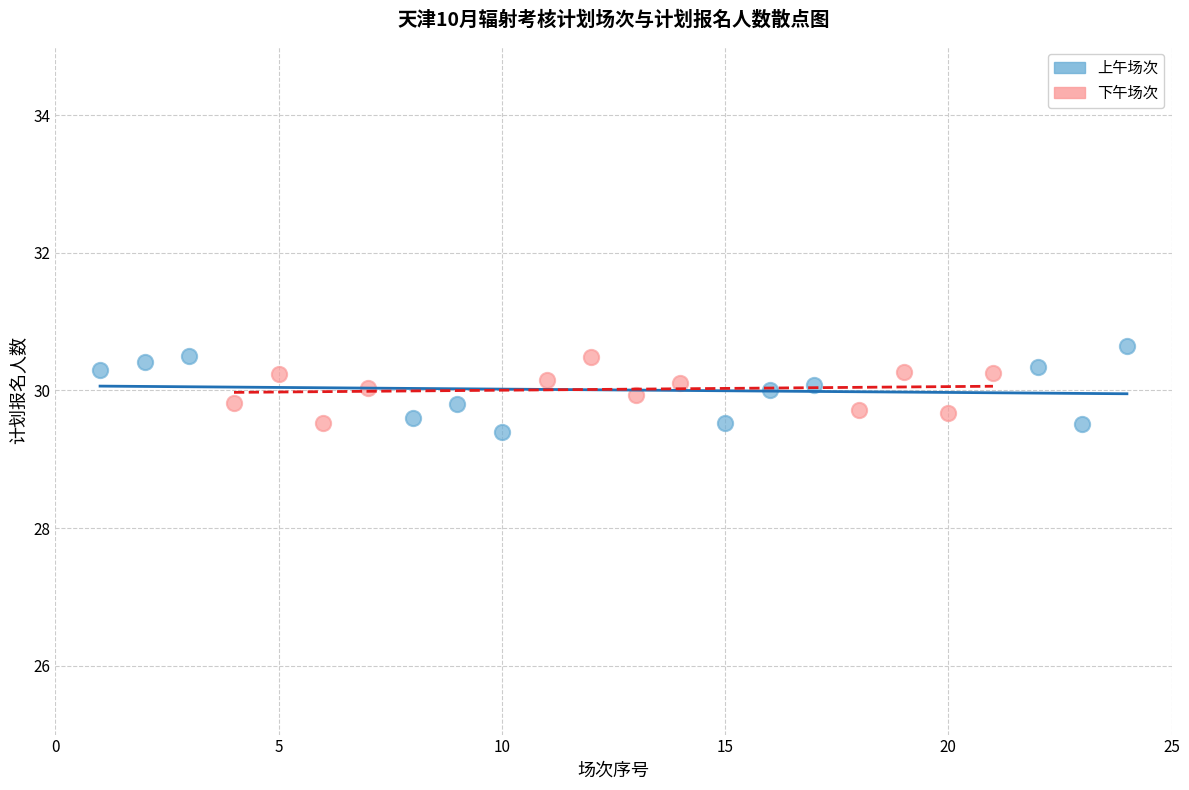

What are all the series names shown in the legend?

上午场次, 下午场次